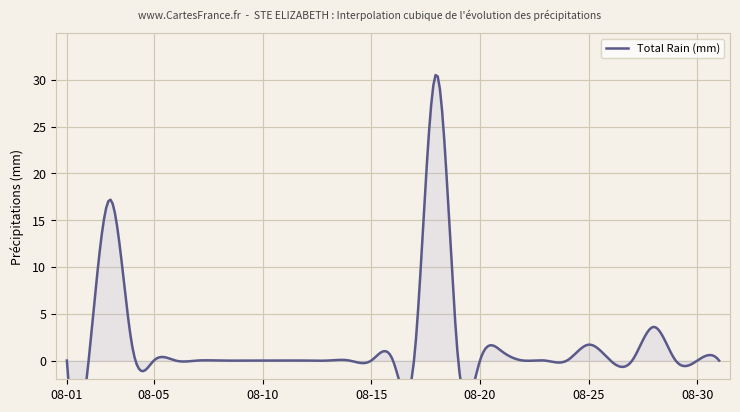

True or false: Total Precip (mm) has more than 0 interior local peaks.

True